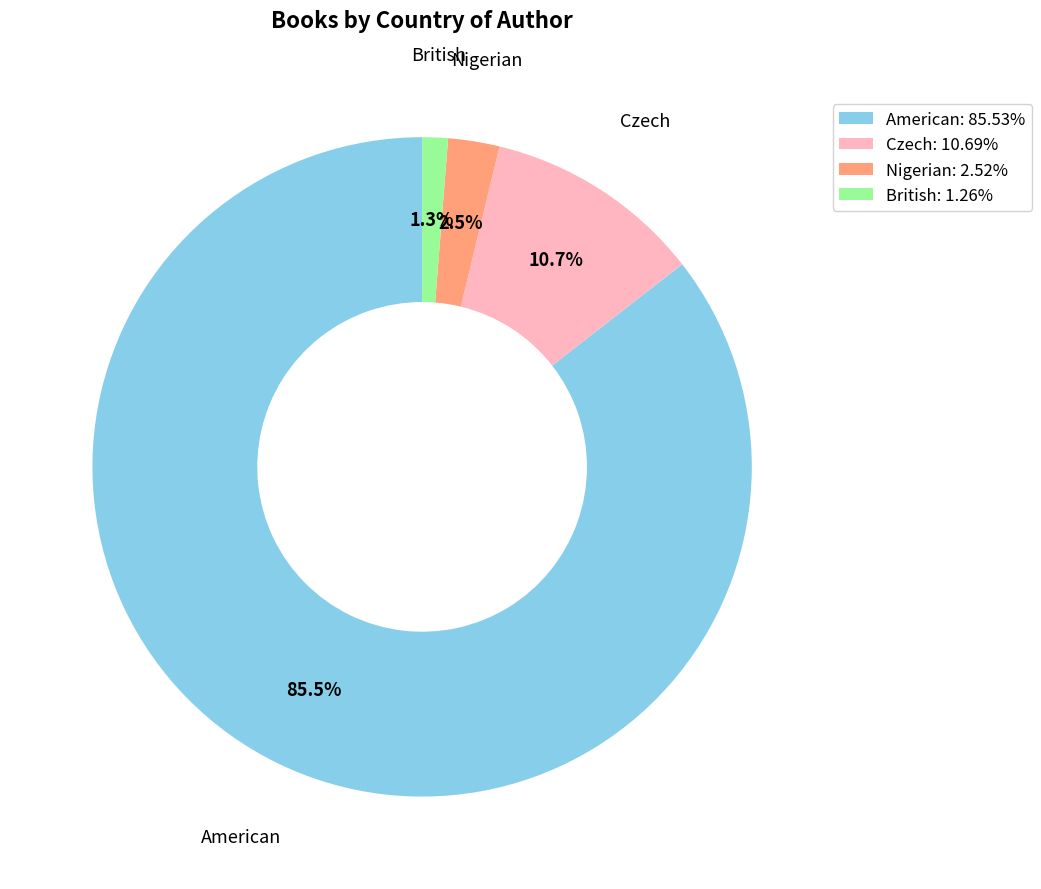

Rank the categories by value from highest to lowest.

American, Czech, Nigerian, British